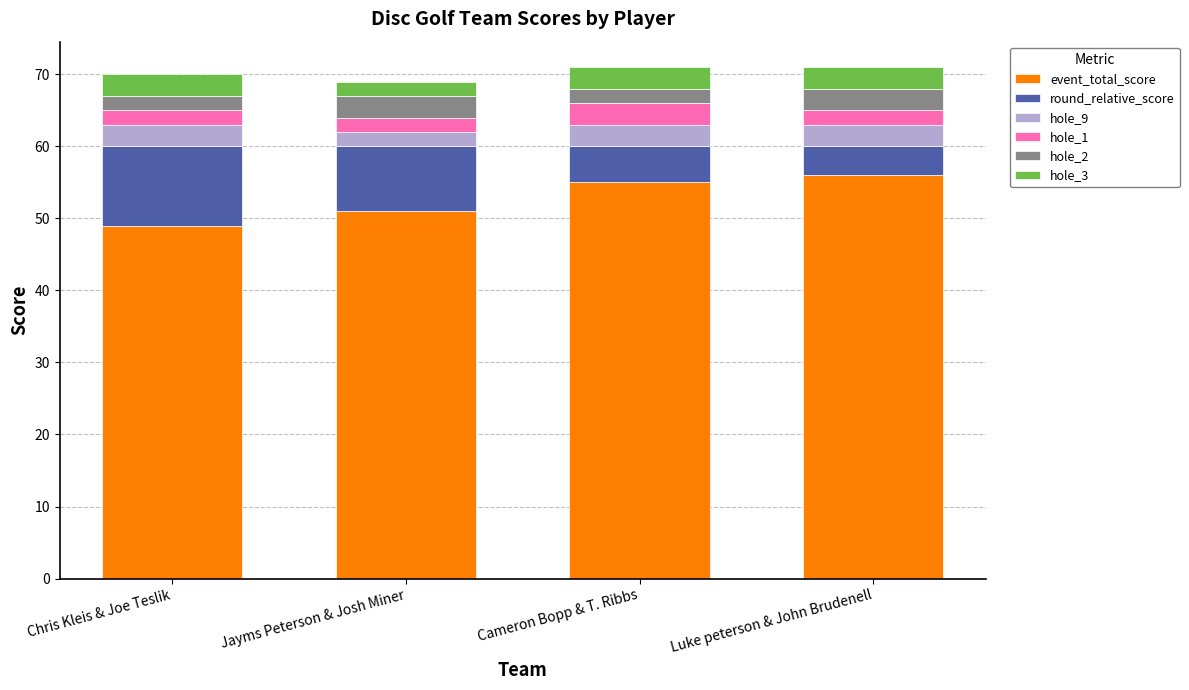

What is the total value across all series at Jayms Peterson & Josh Miner?

69